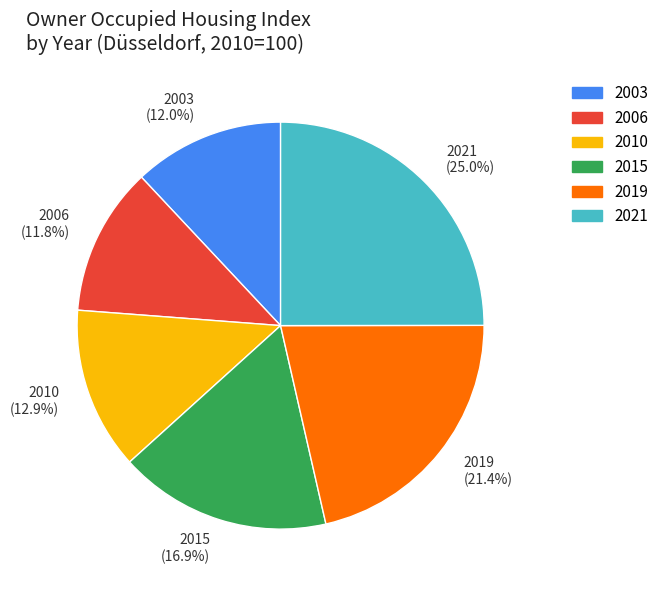

To the nearest percent, what is the difference between the largest and smallest slice percentages?

13%